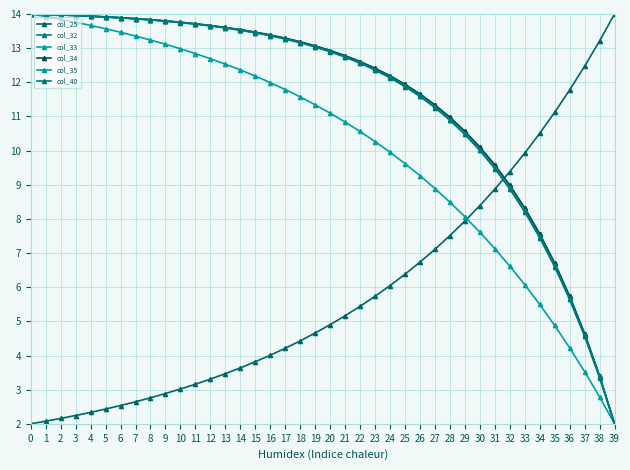

At how many categories does at least one series exceed 5?

40